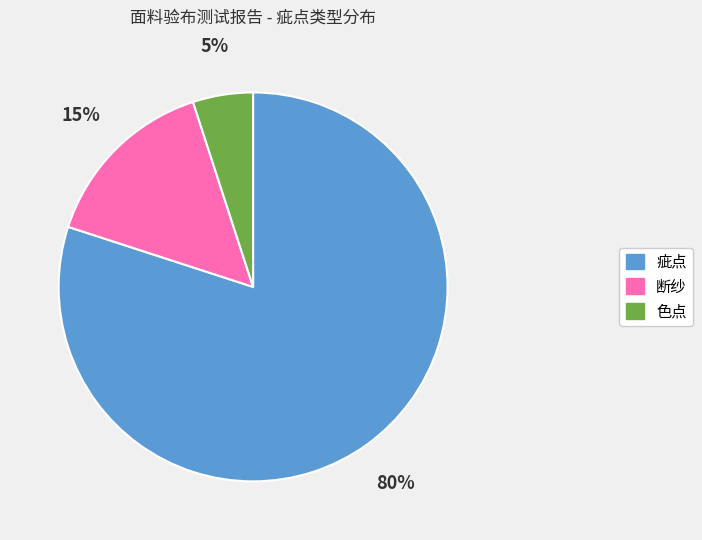

Is there any slice that represents more than half of the pie?

Yes